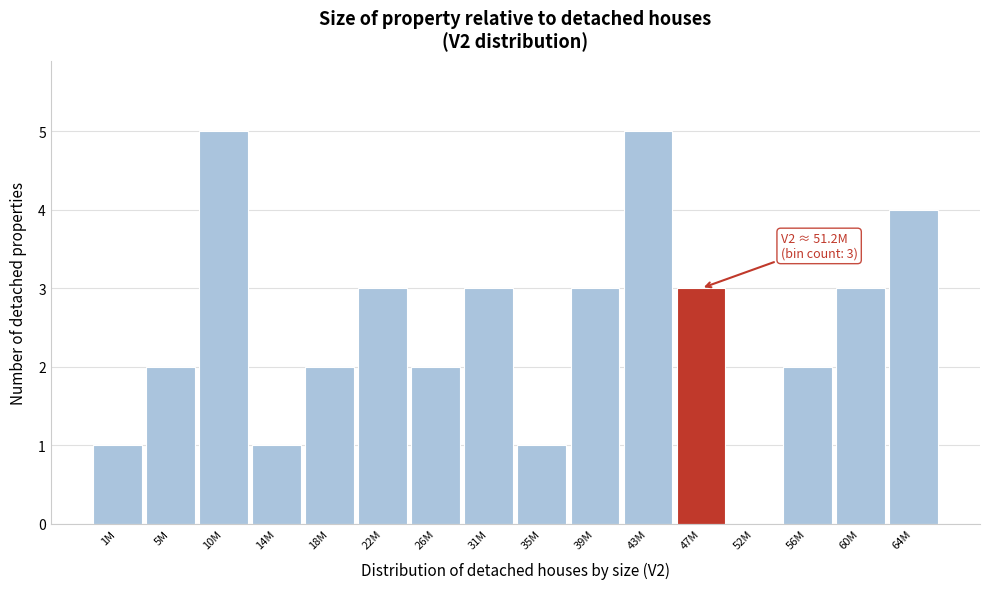

Reading left to right, extract all data points from this chart.

1M=1	5M=2	10M=5	14M=1	18M=2	22M=3	26M=2	31M=3	35M=1	39M=3	43M=5	47M=3	52M=0	56M=2	60M=3	64M=4